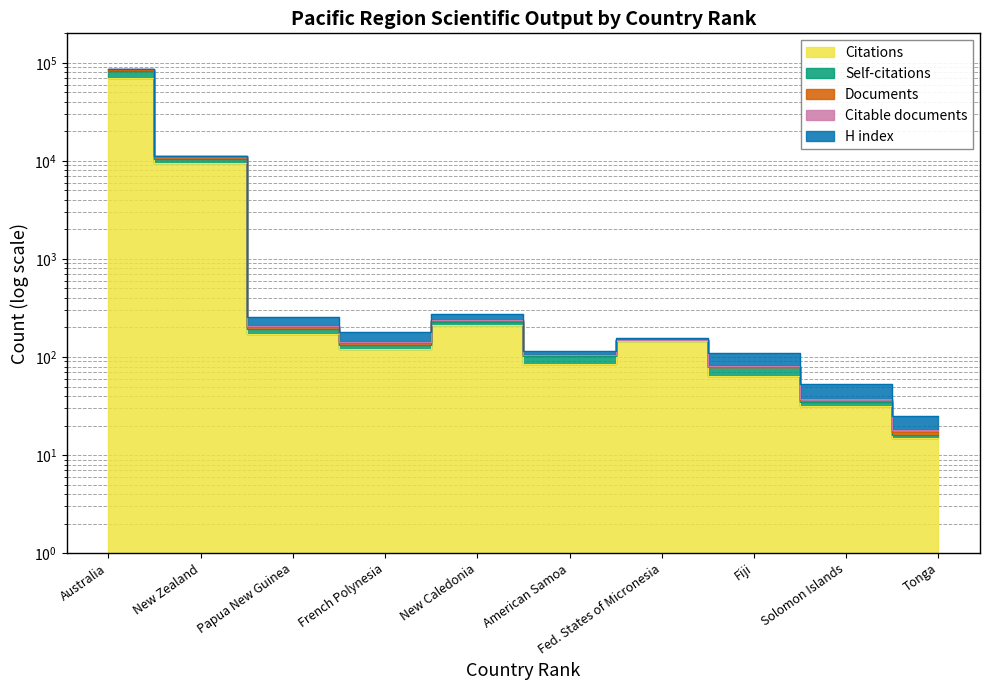

List the labels in order of Citations value, largest first.

Australia, New Zealand, New Caledonia, Papua New Guinea, Fed. States of Micronesia, French Polynesia, American Samoa, Fiji, Solomon Islands, Tonga